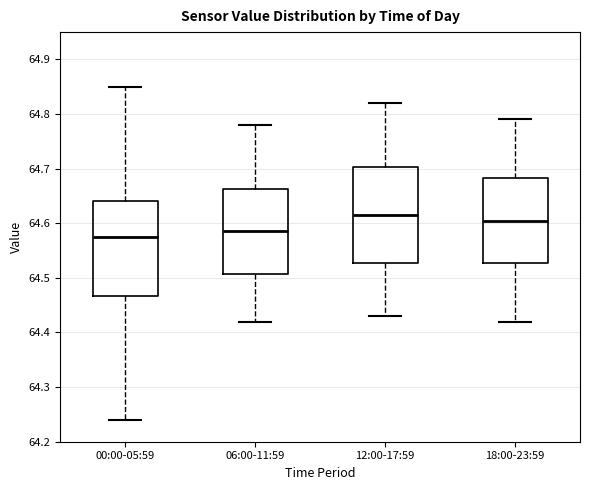

Reading left to right, read every box against the y-axis: the position of its median line, the range the box covers, and the ends of its whiskers. The values are not printed on the chart, so give them approximately, as read against the axis.

00:00-05:59: median 64.58, box 64.47 to 64.64, whiskers 64.24 to 64.85
06:00-11:59: median 64.59, box 64.51 to 64.66, whiskers 64.42 to 64.78
12:00-17:59: median 64.62, box 64.53 to 64.70, whiskers 64.43 to 64.82
18:00-23:59: median 64.61, box 64.53 to 64.68, whiskers 64.42 to 64.79